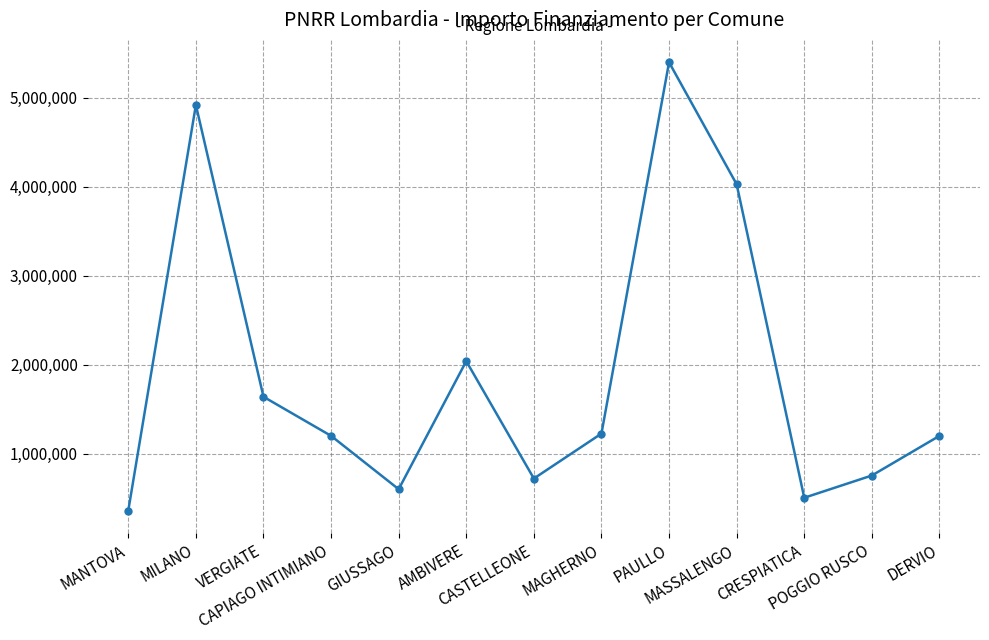

Approximately how many times larger is the value at MILANO compared to CRESPIATICA?

9.8